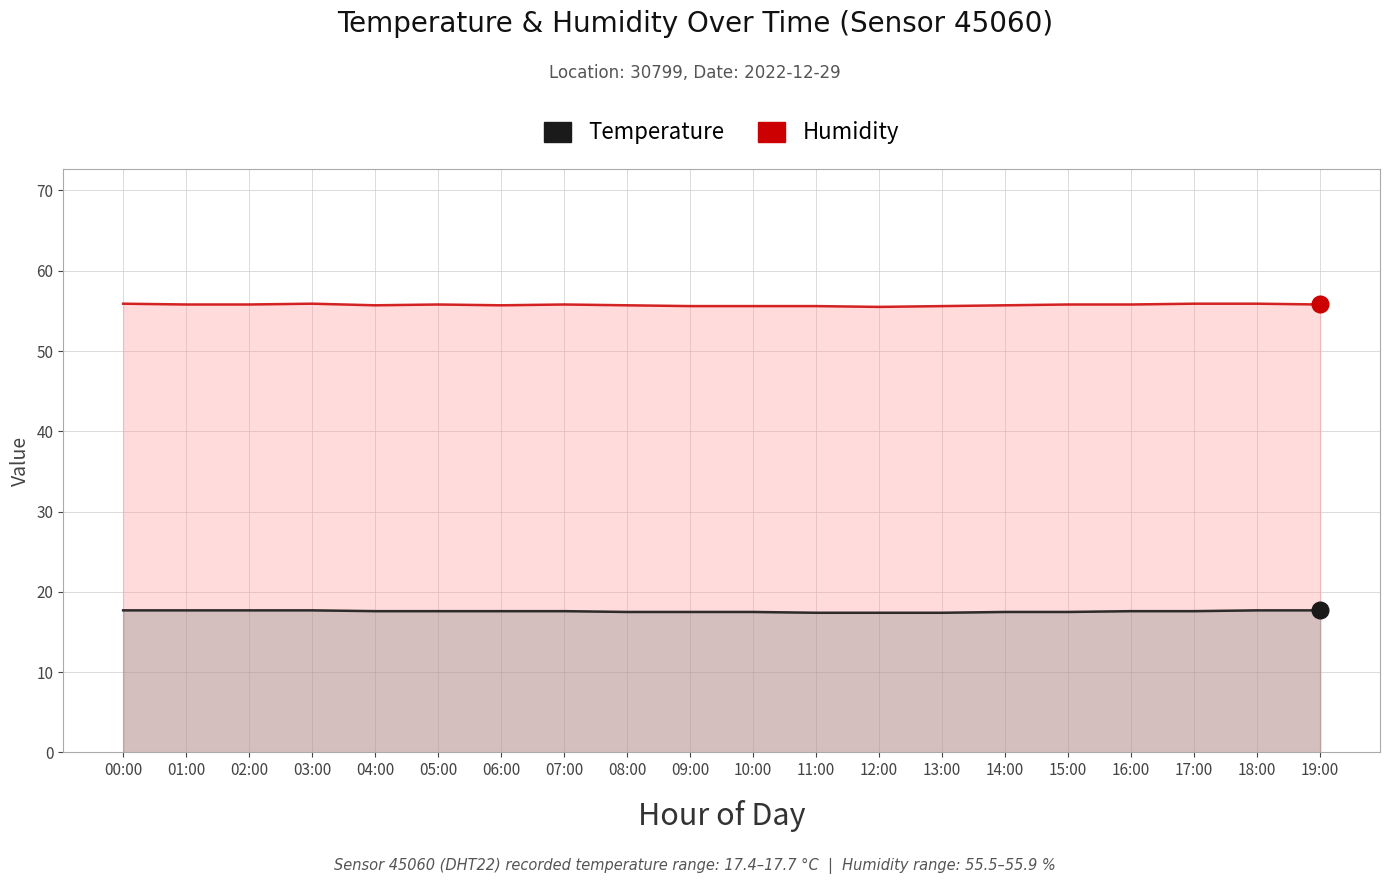

At which category does the chart reach its peak across all series?

00:00